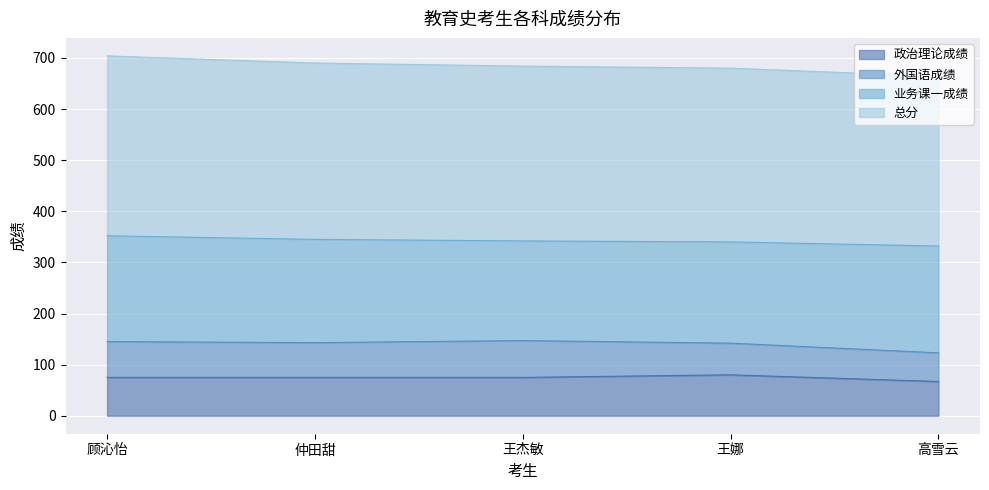

Which series changed the most between 王杰敏 and 高雪云?

总分